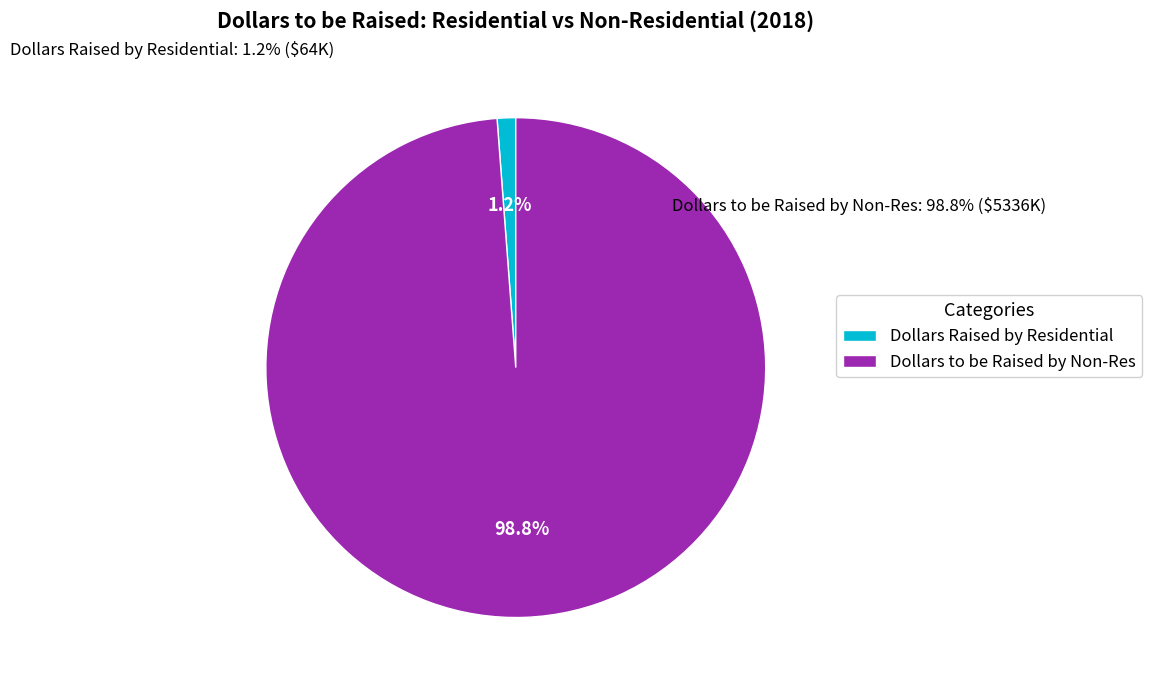

Is it true that Dollars to be Raised by Non-Res is 89% of the pie?

False